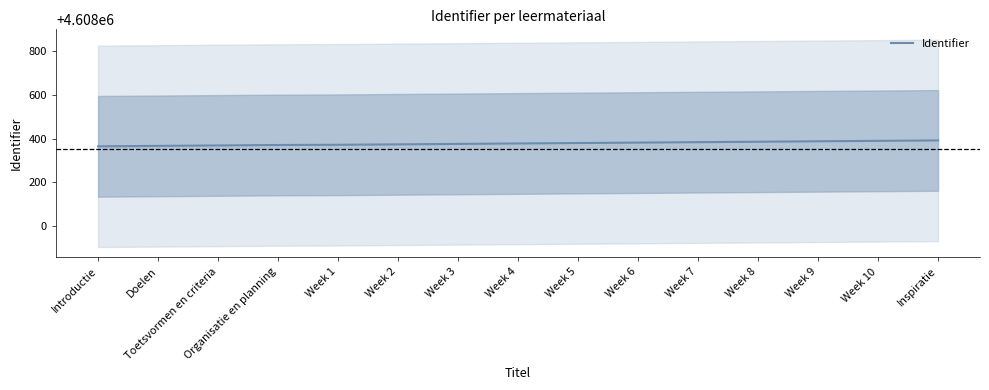

Reading left to right, list all the values displayed in this chart.

Introductie=4608365	Doelen=4608367	Toetsvormen en criteria=4608369	Organisatie en planning=4608371	Week 1=4608372	Week 2=4608374	Week 3=4608376	Week 4=4608378	Week 5=4608380	Week 6=4608382	Week 7=4608384	Week 8=4608386	Week 9=4608388	Week 10=4608390	Inspiratie=4608392